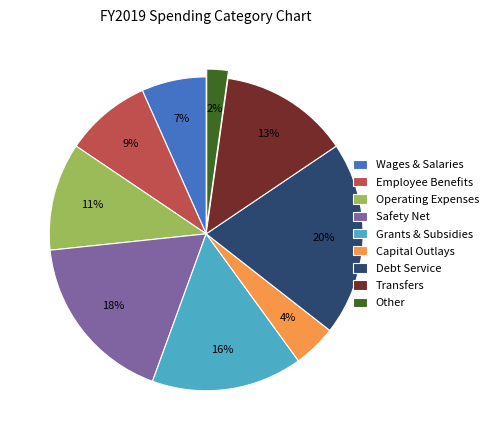

To the nearest percent, what is the average slice percentage?

11%